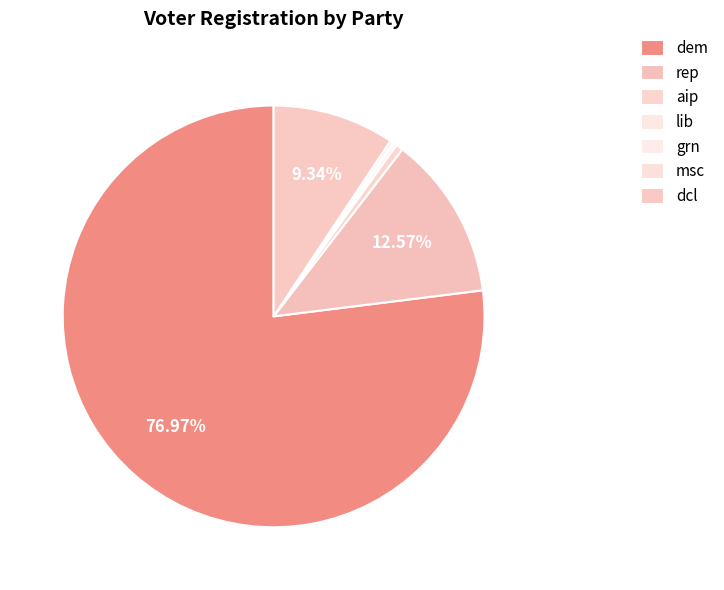

What is the total percentage of lib and dcl?

9.6%